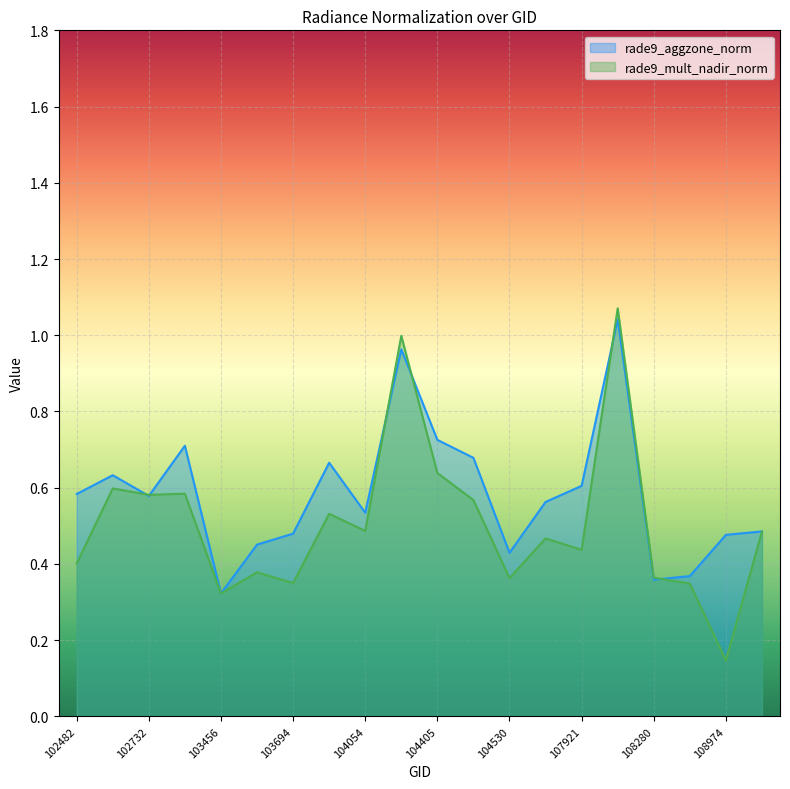

True or false: rade9_aggzone_norm has a value of 1.0 at 104286.

True